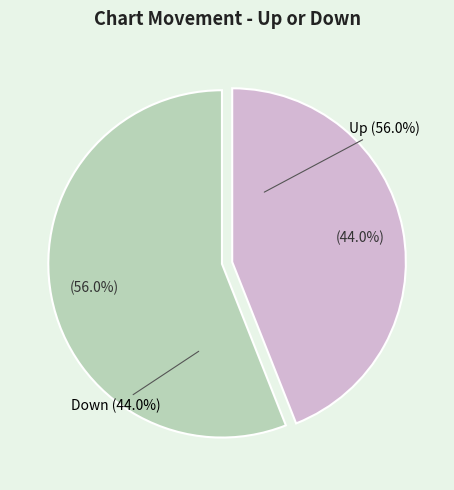

Which category has the biggest portion of the pie?

up